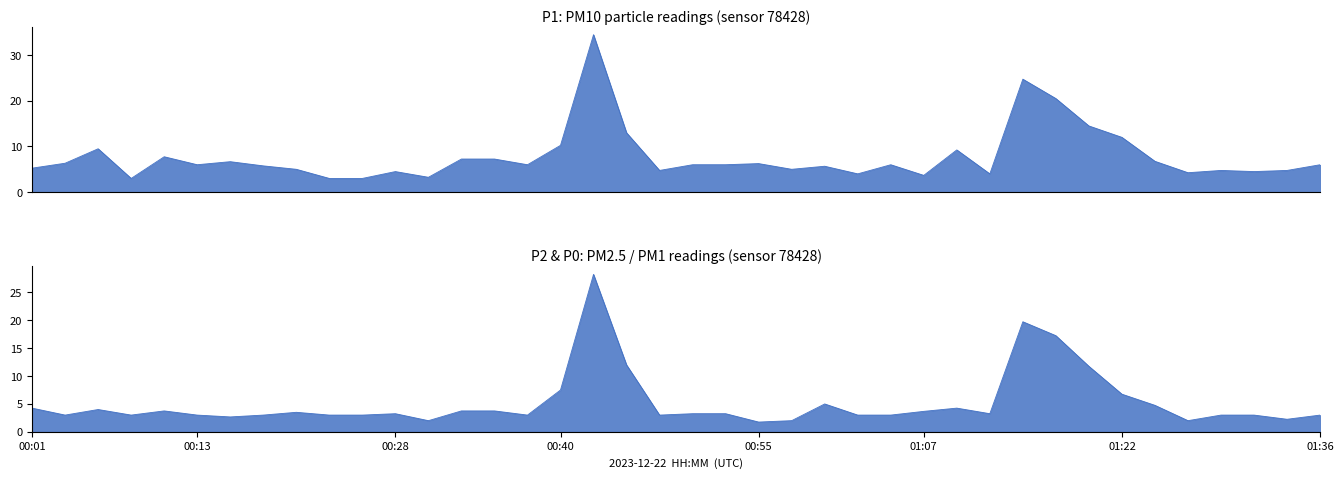

At which category is the sum across all series the highest?

00:43